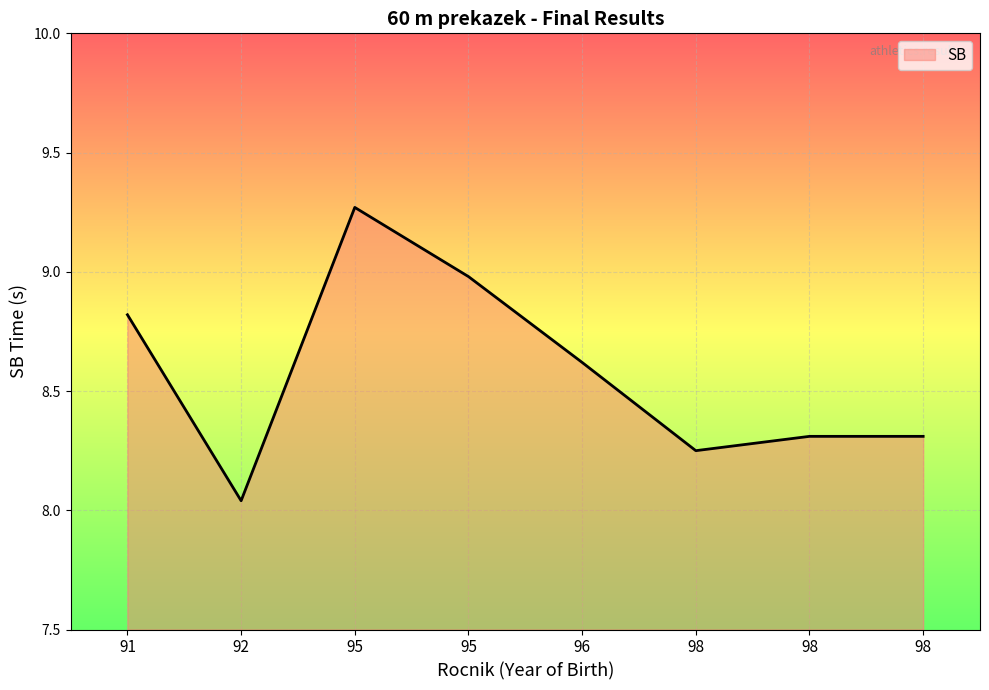

What is the change in value from 92 to 96?

+0.6